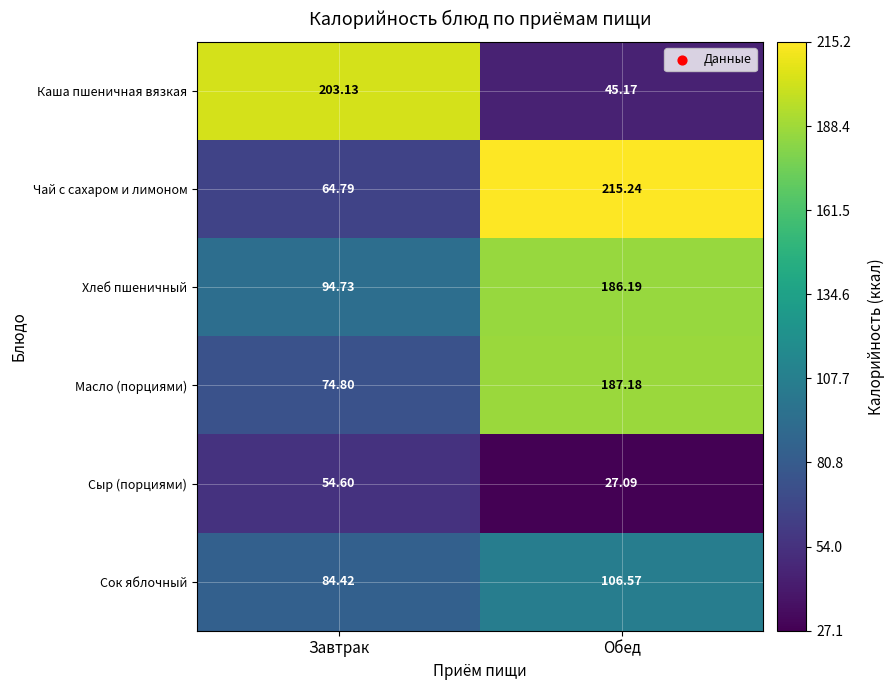

Where does the Чай с сахаром и лимоном series first go above 215?

Обед